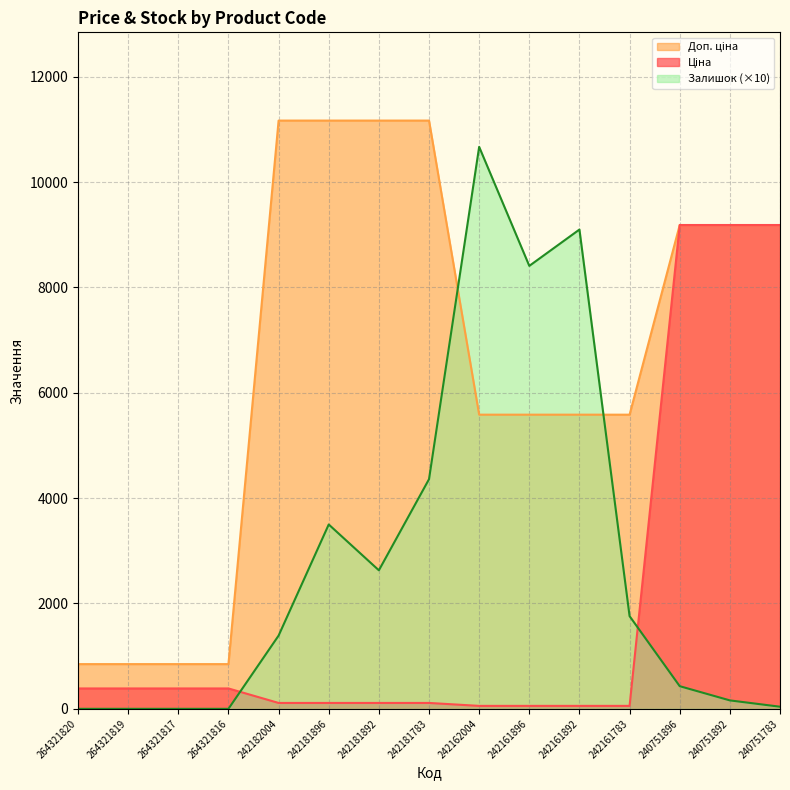

Which category has the lowest value in the Ціна series?

242162004